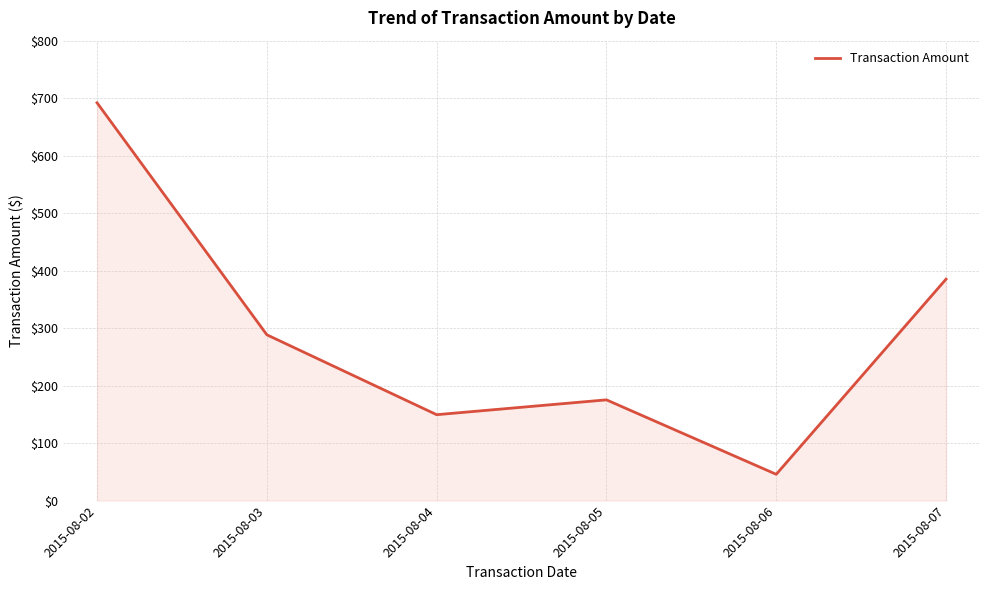

What is the sum of the values at 2015-08-02 and 2015-08-05?

867.2